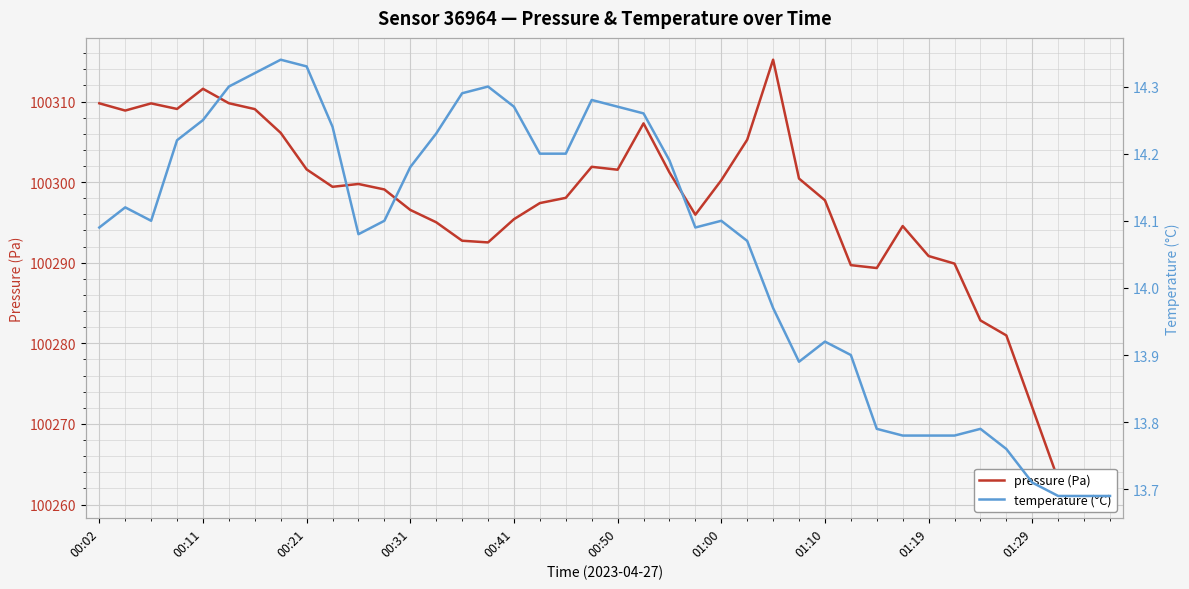

What is the value of the temperature (°C) point at the 18th from the left?

14.2